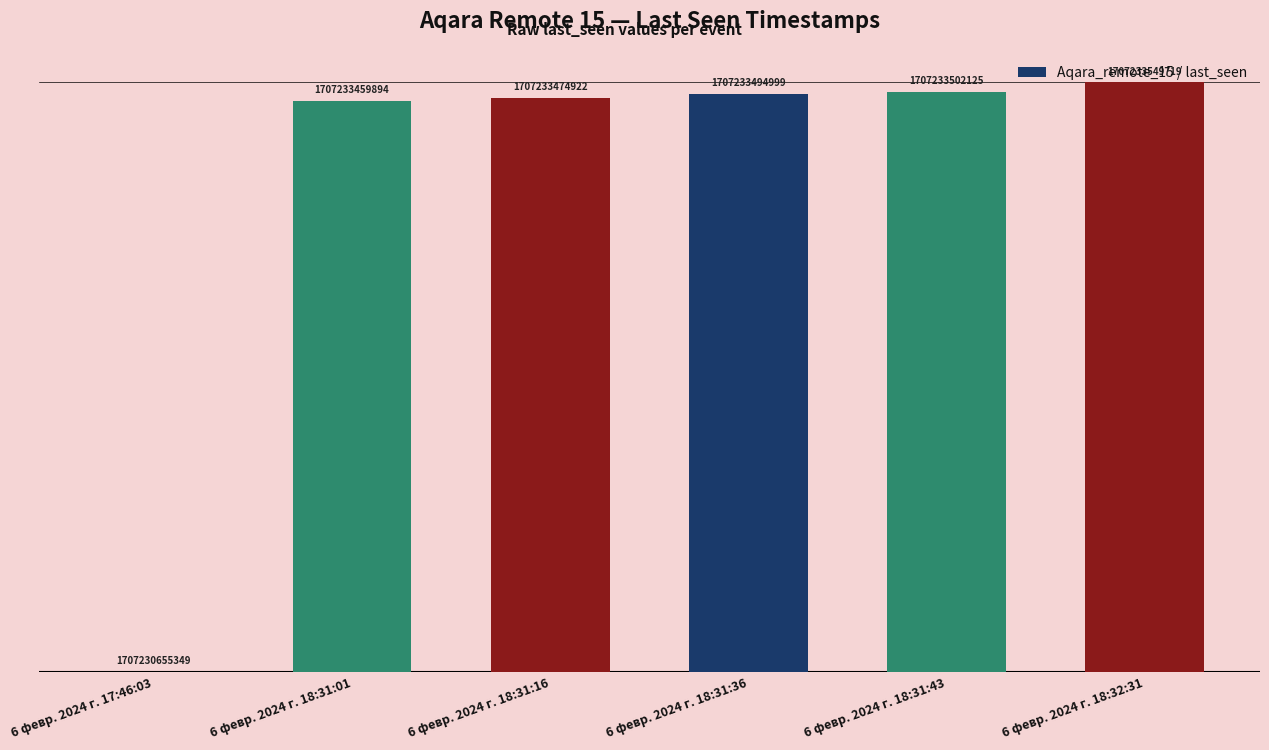

What is the sum of the values at 6 февр. 2024 г. 18:31:01 and 6 февр. 2024 г. 18:32:31?

5698915